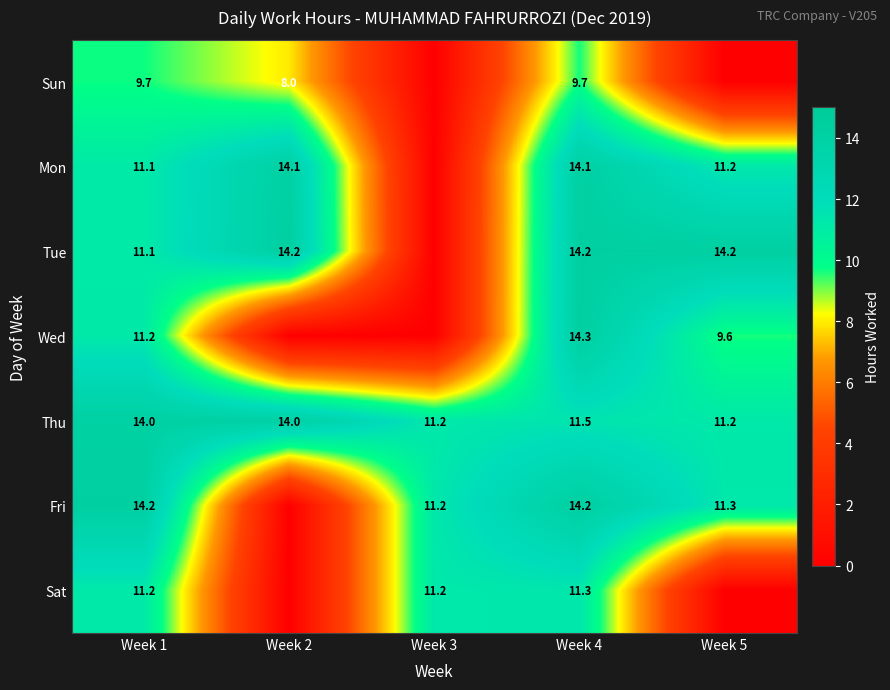

What is the difference between the maximum and minimum values in the Thu series?

2.8